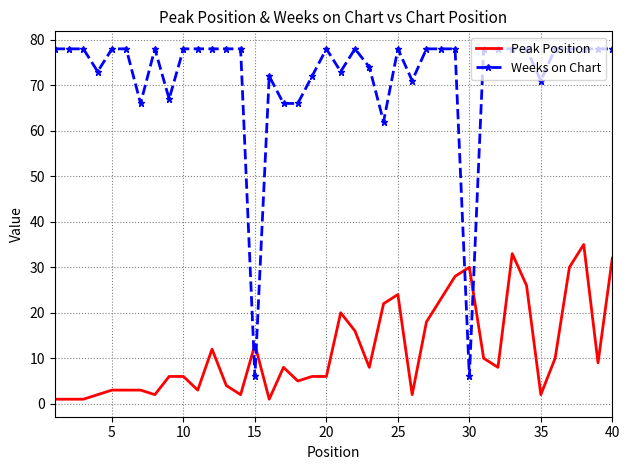

Which series has the widest spread of values?

Weeks on Chart